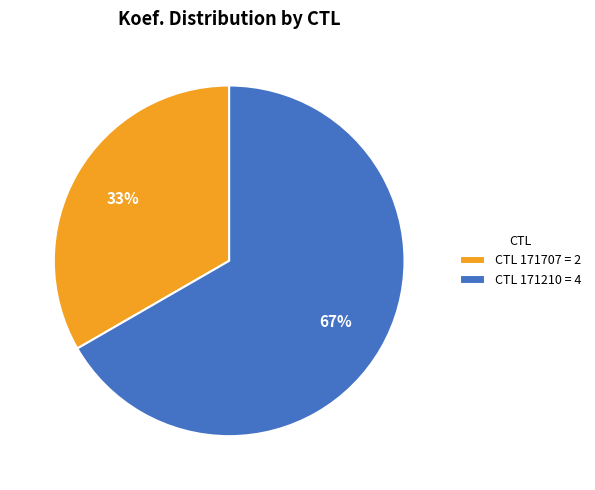

Between CTL 171210 = 4 and CTL 171707 = 2, which is larger?

CTL 171210 = 4